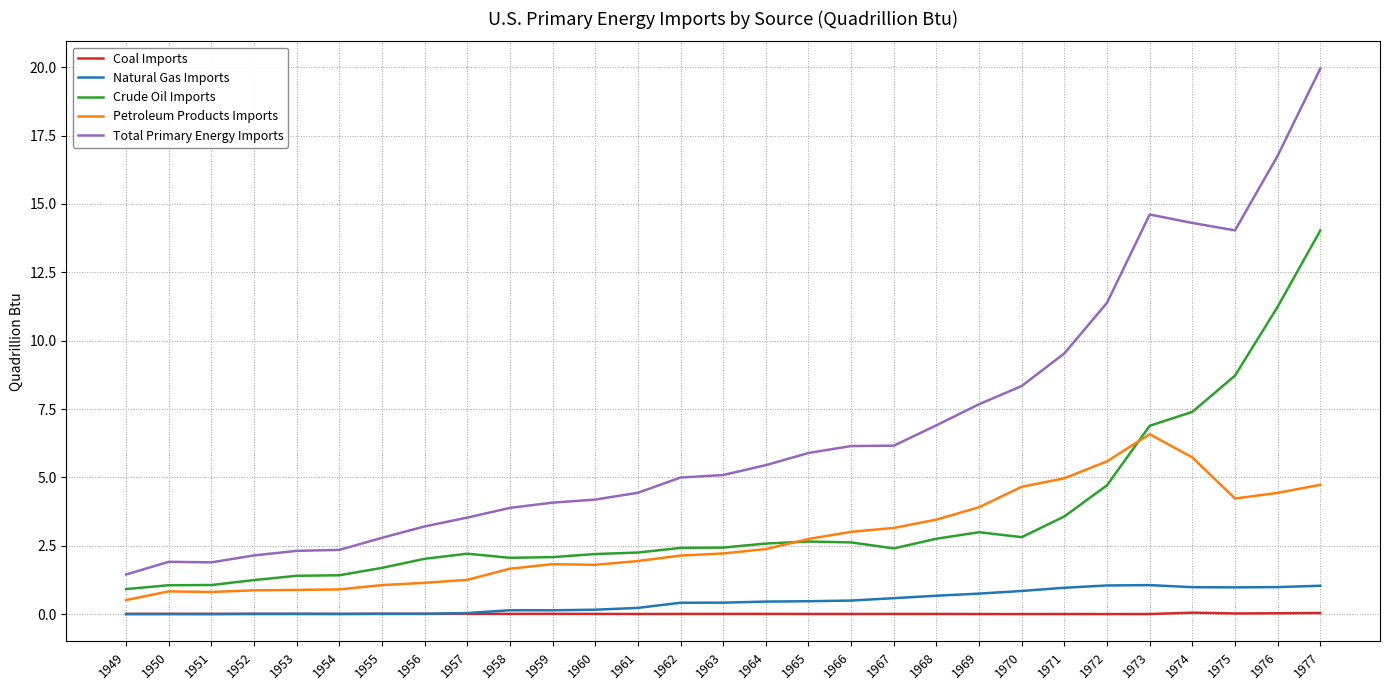

Rank the series by their maximum value, from highest to lowest.

Total Primary Energy Imports, Crude Oil Imports, Petroleum Products Imports, Natural Gas Imports, Coal Imports